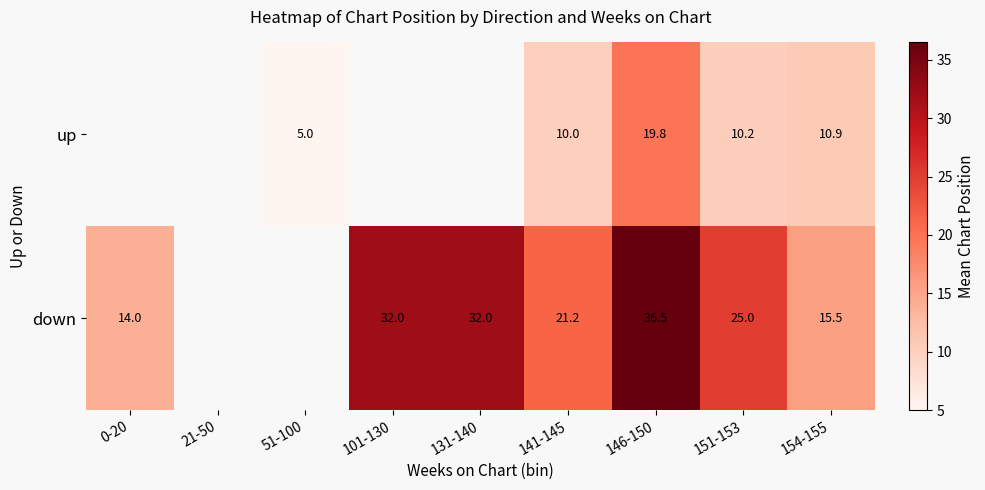

What is the sum of the up values at 154-155 and 51-100?

15.9